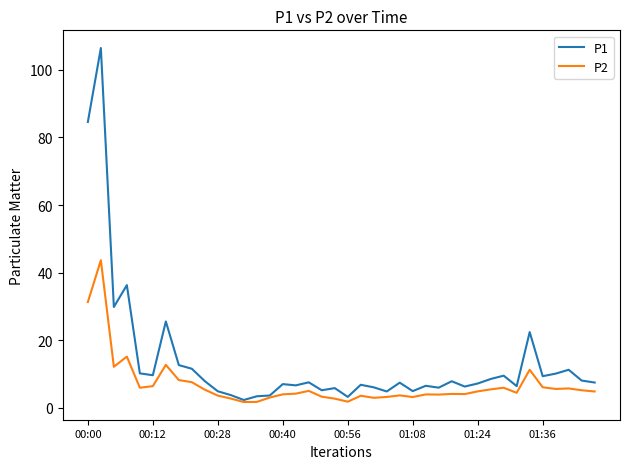

Which series has the largest total across all categories?

P1